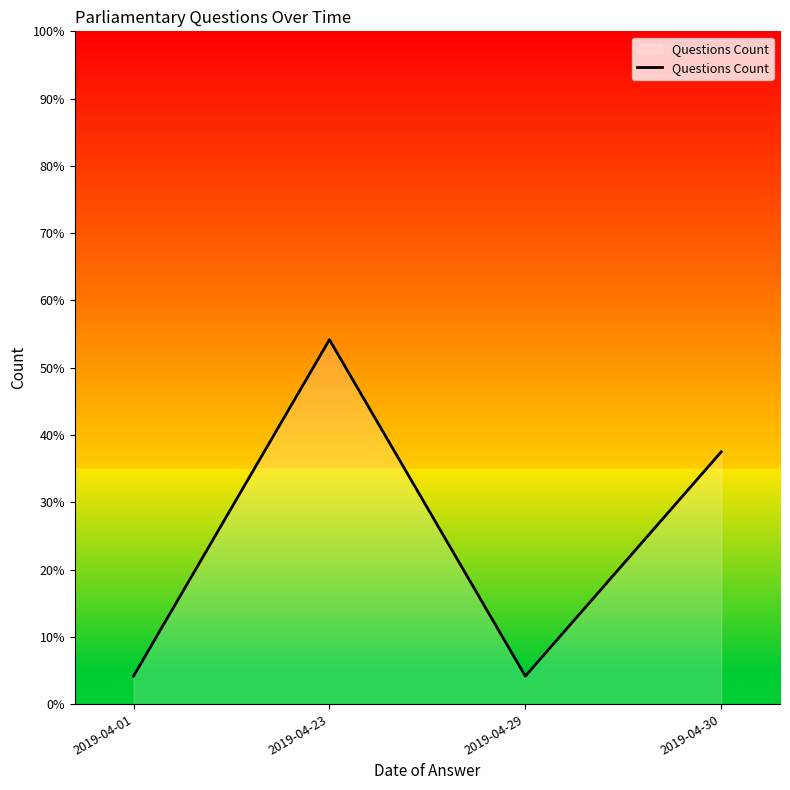

Between 2019-04-30 and 2019-04-29, which is larger?

2019-04-30